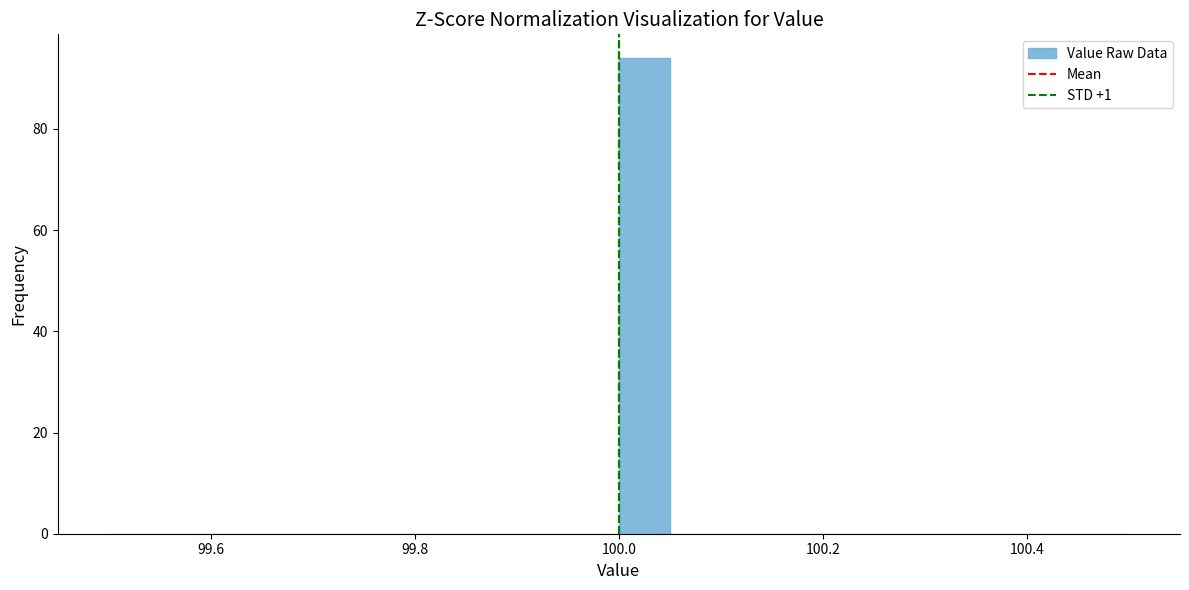

Around what value on the x-axis is the tallest bar? Give the approximate position of its centre, as read against the axis.

100.02